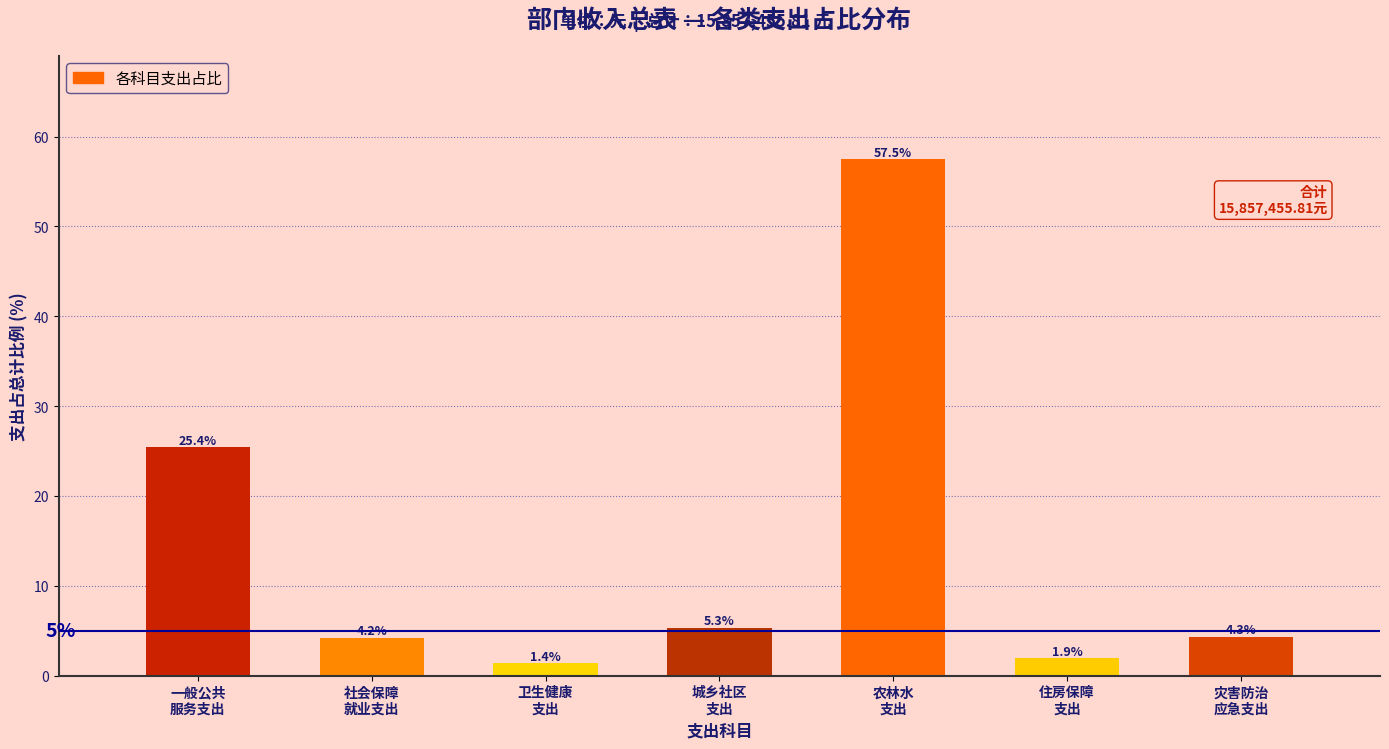

Reading left to right, transcribe all the data shown in this chart.

25.4	4.2	1.4	5.3	57.5	1.9	4.3